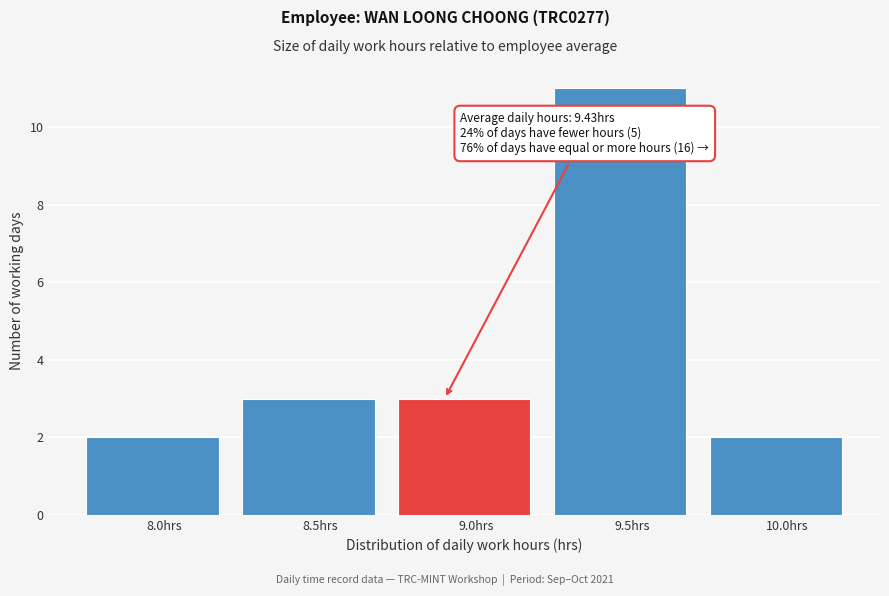

Reading left to right, transcribe all the data shown in this chart.

2	3	3	11	2